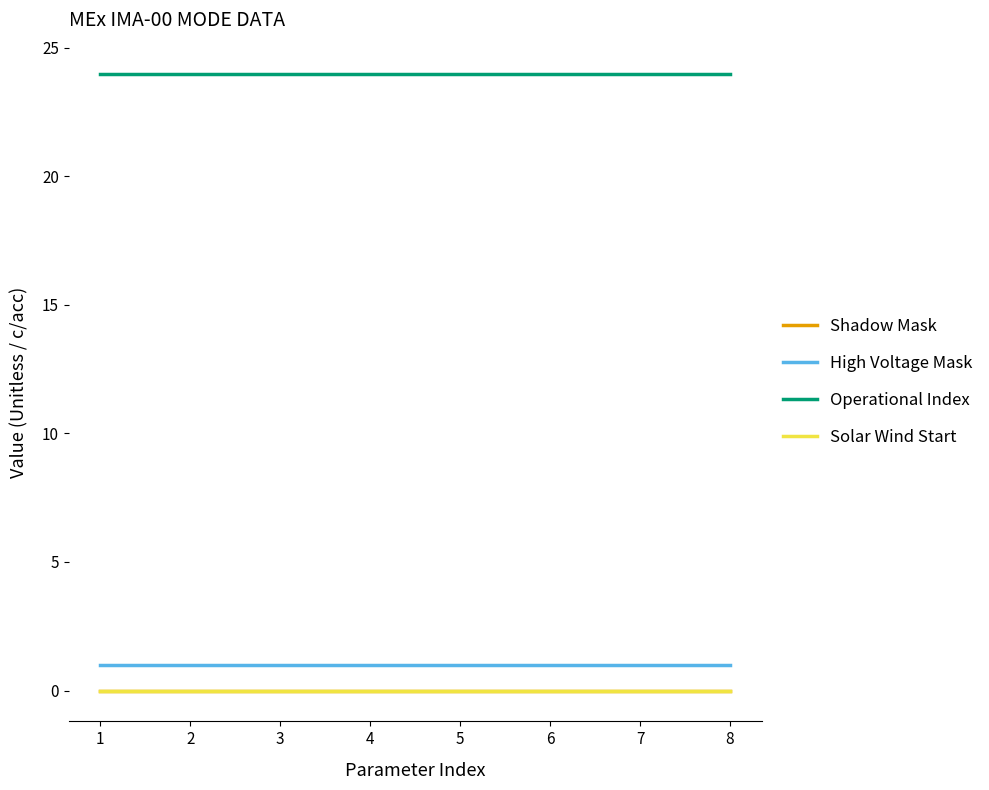

Is it true that Operational Index equals 34 at 2?

False